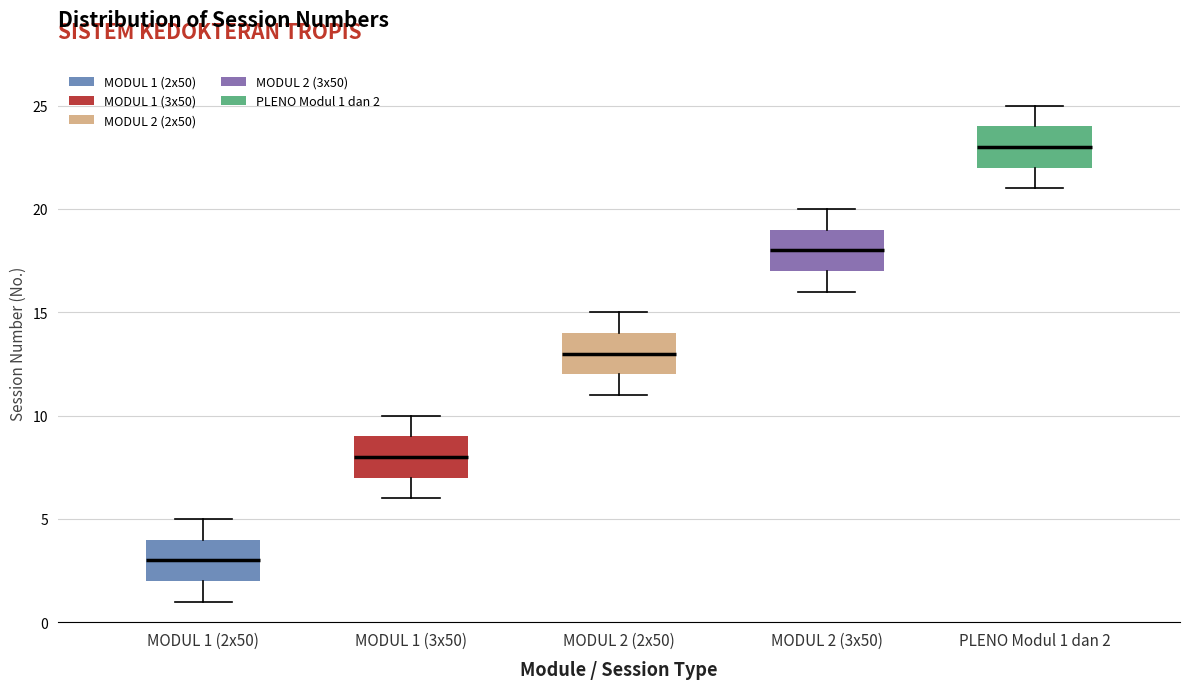

Which box's median line is the highest?

PLENO Modul 1 dan 2